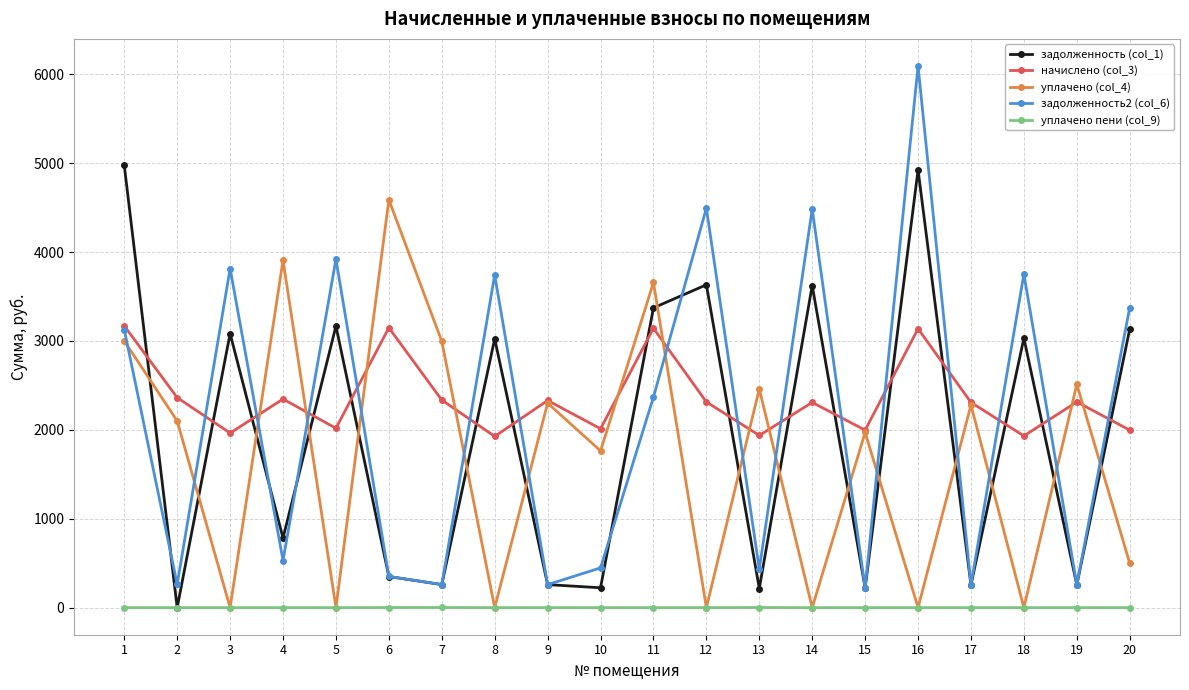

Is the value of уплачено (col_4) at 3 greater than the value of задолженность (col_1) at 20?

No